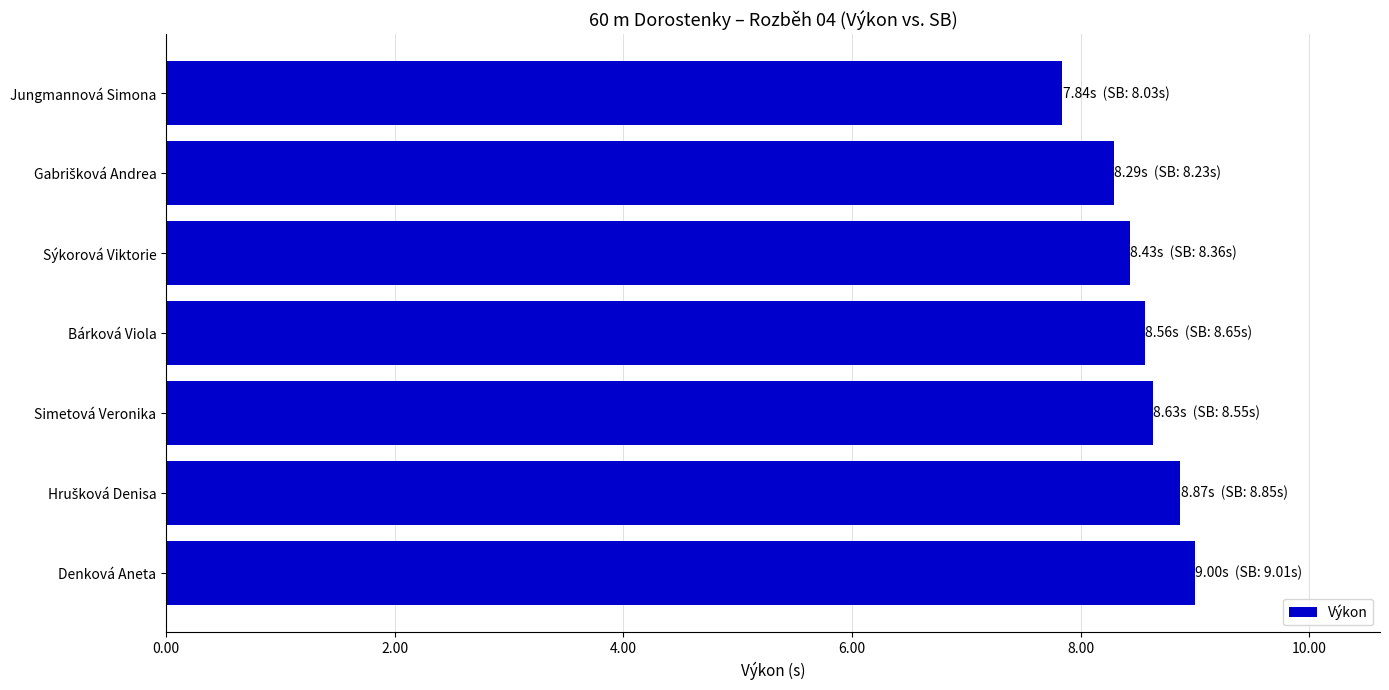

How many bars are there in total?

7